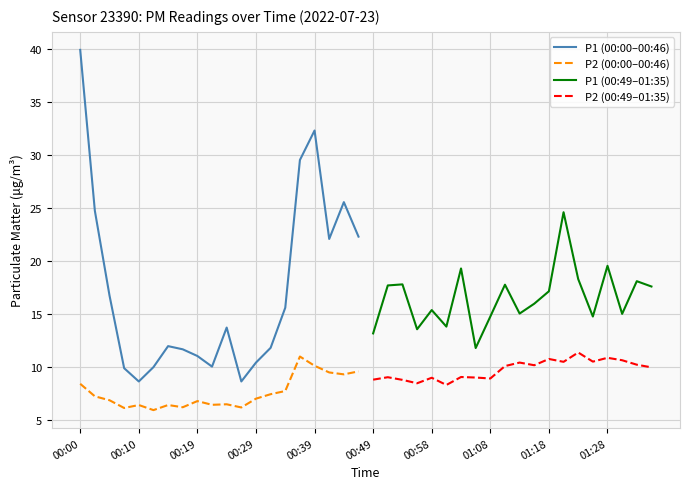

What is the maximum value for P1 (00:00–00:46)?

39.9